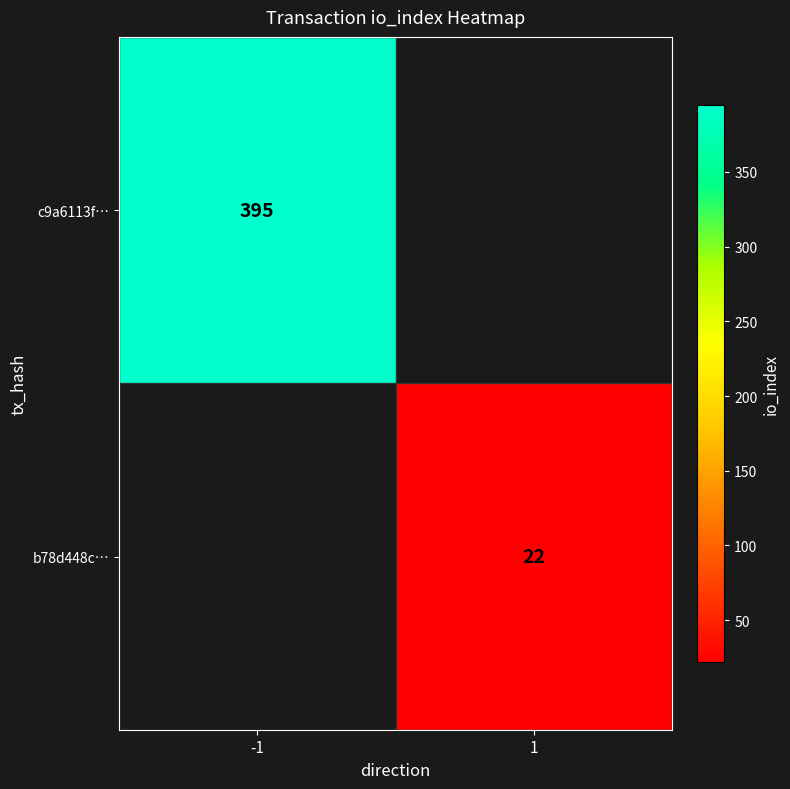

What is the greatest value displayed?

395.0